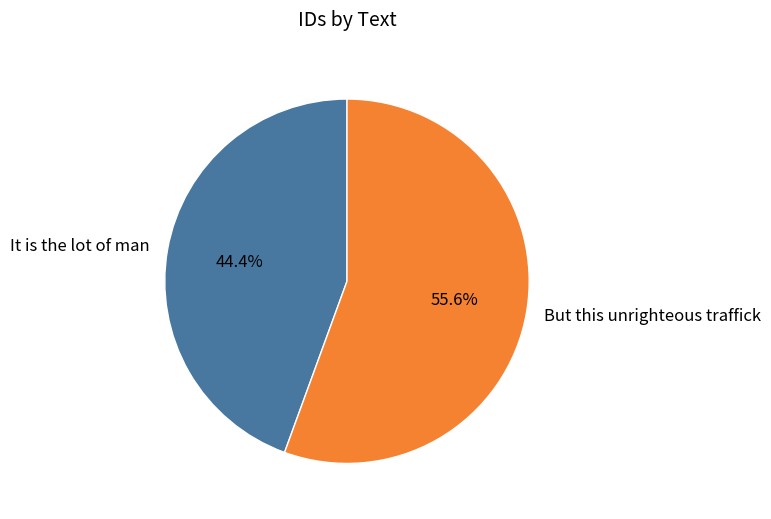

How many segments does this pie chart have?

2